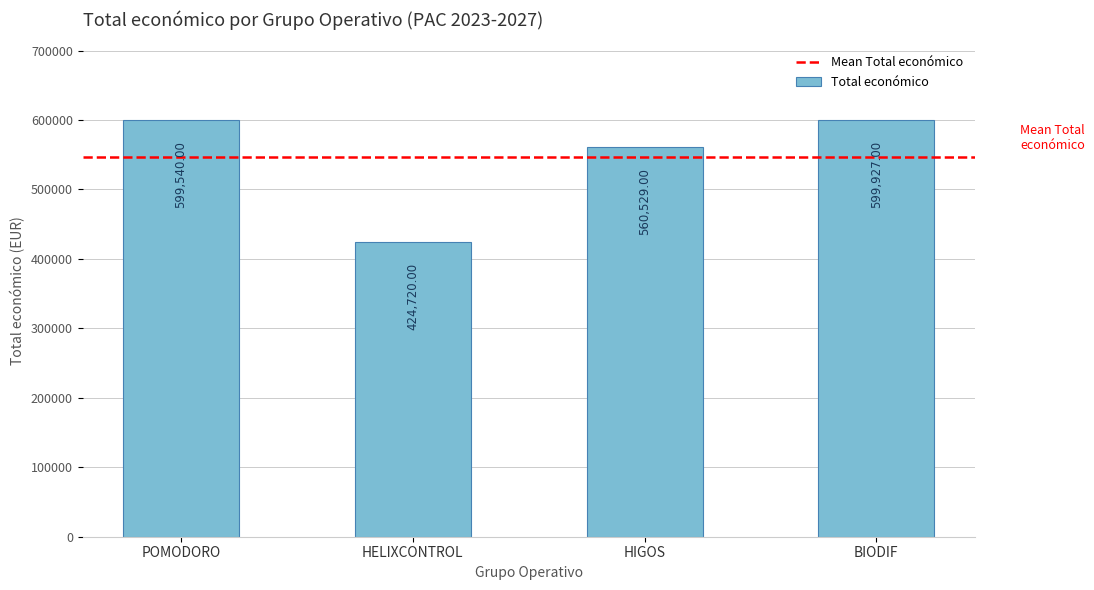

Reading left to right, list all the values displayed in this chart.

POMODORO=599540	HELIXCONTROL=424720	HIGOS=560529	BIODIF=599927